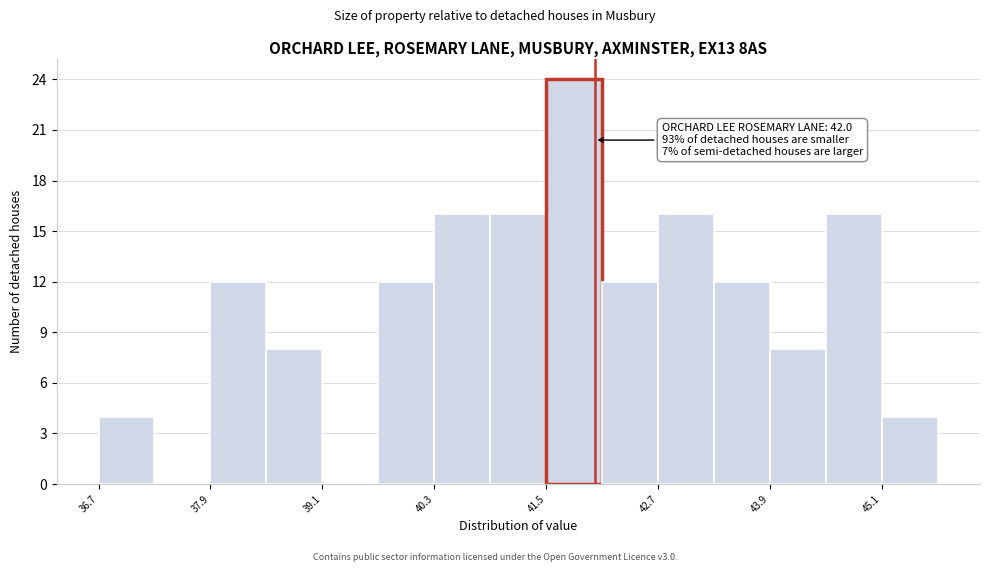

Read against the x-axis, roughly where is the centre of the tallest bar?

41.8